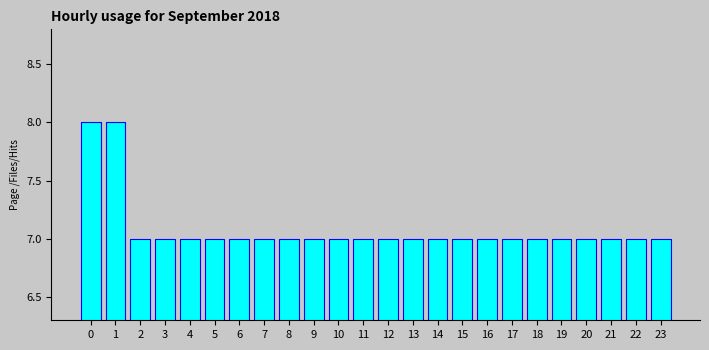

Reading left to right, transcribe all the data shown in this chart.

0=8	1=8	2=7	3=7	4=7	5=7	6=7	7=7	8=7	9=7	10=7	11=7	12=7	13=7	14=7	15=7	16=7	17=7	18=7	19=7	20=7	21=7	22=7	23=7